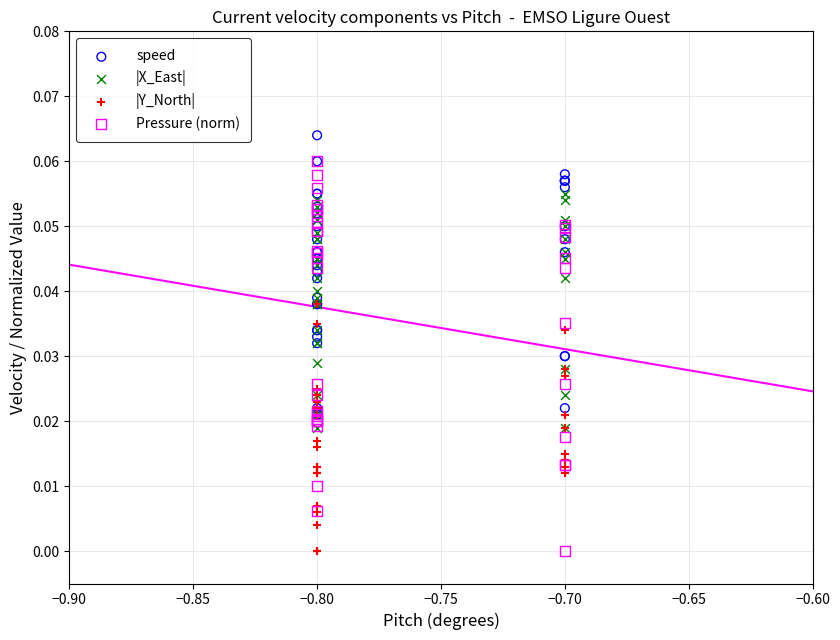

What are all the series names shown in the legend?

speed, |X_East|, |Y_North|, Pressure (norm)